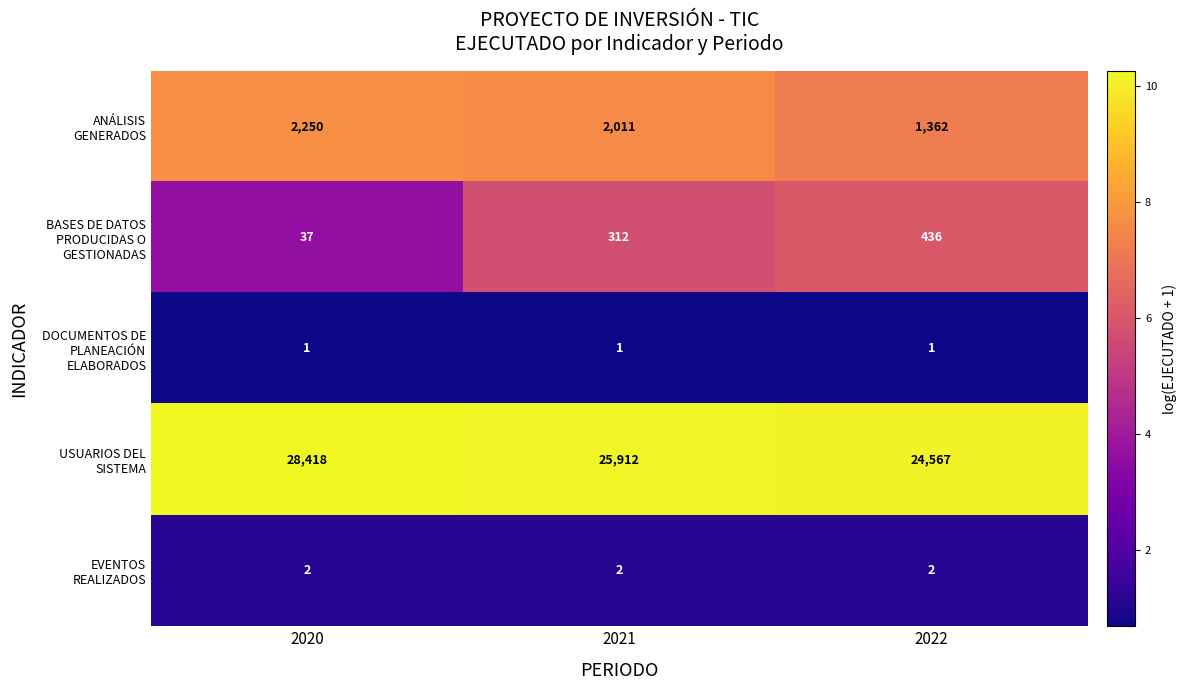

What is the difference between the highest and lowest values at 2020?

28417